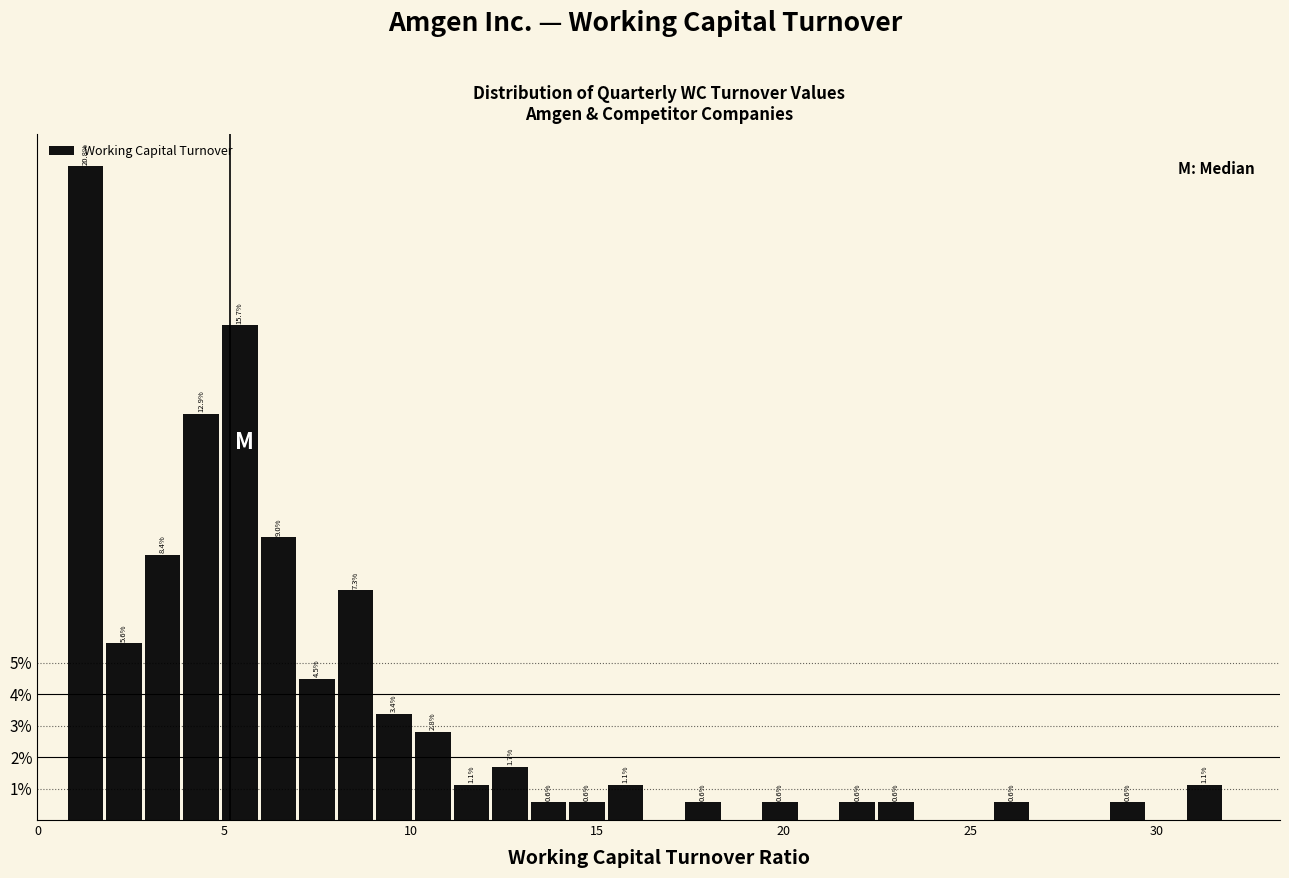

Around what value on the x-axis is the tallest bar? Give the approximate position of its centre, as read against the axis.

1.5